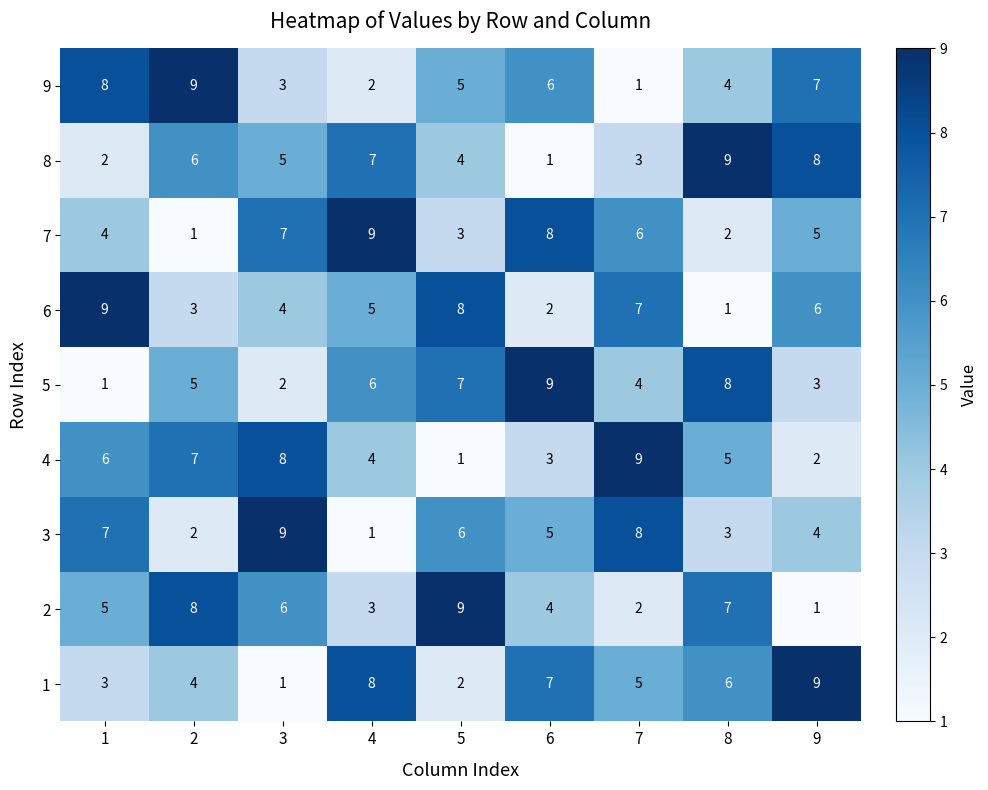

At which label does 2 reach its minimum?

9